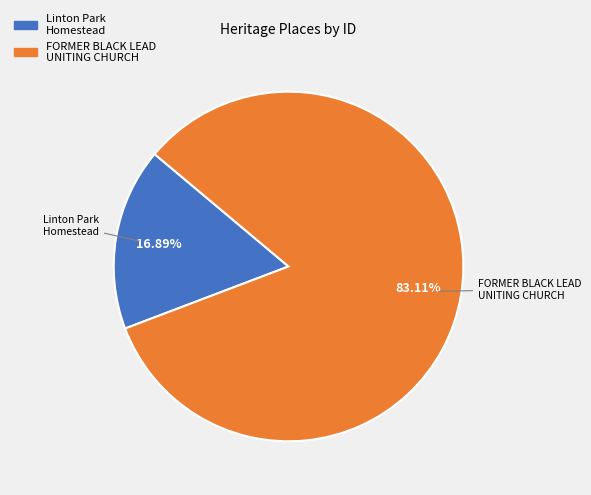

Is there a majority slice in this chart?

Yes